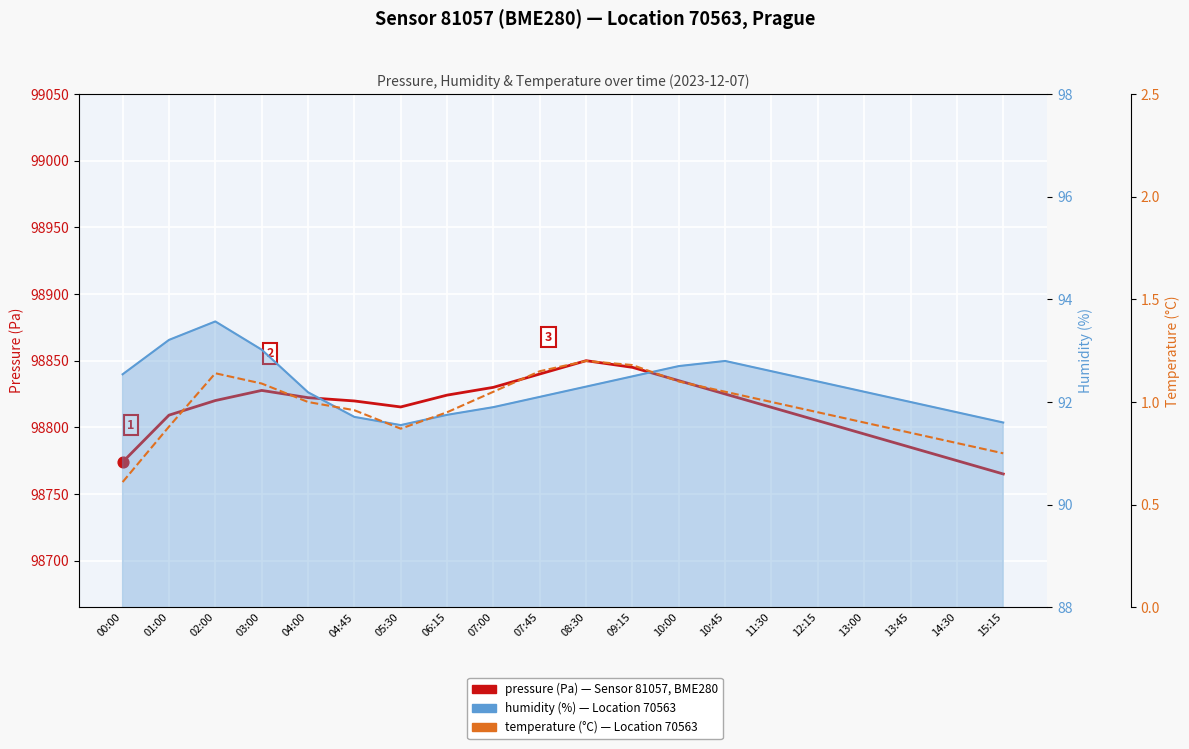

At how many categories does at least one series exceed 49166?

20